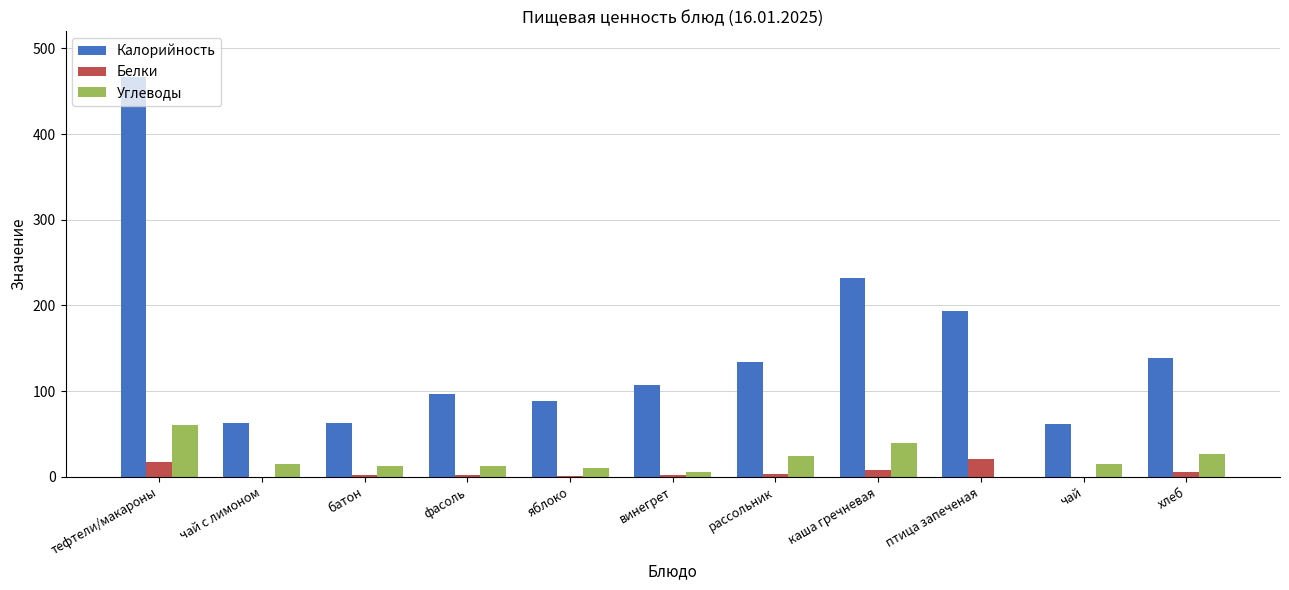

Where is Калорийность nearest to the value 264?

каша гречневая